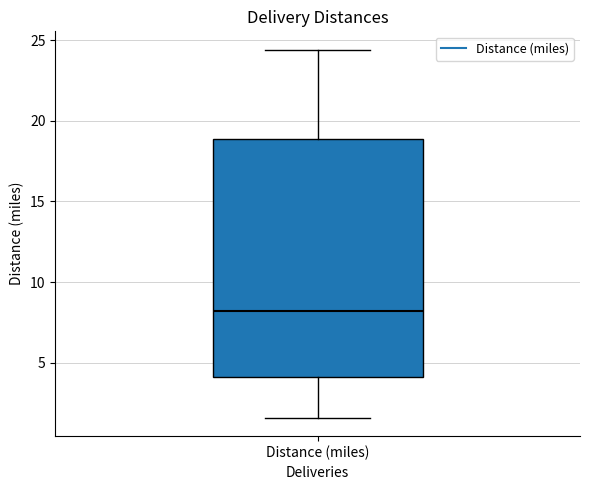

Where does the lower whisker of the box for Distance (miles) end on the y-axis? The values are not printed on the chart, so give them approximately, as read against the axis.

1.5